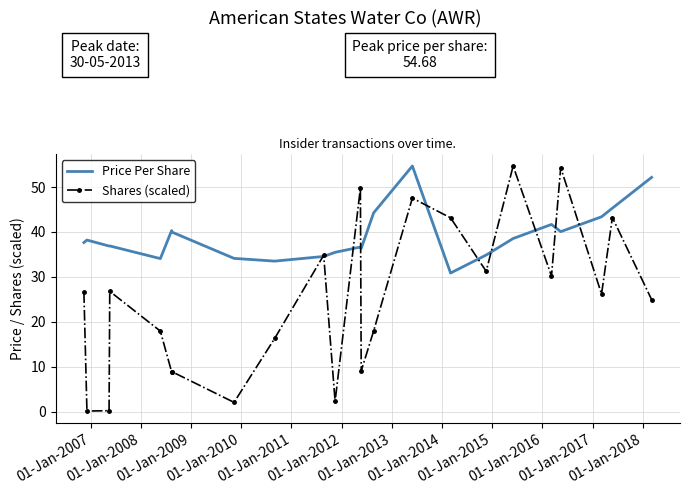

What is the greatest value displayed?

54.7